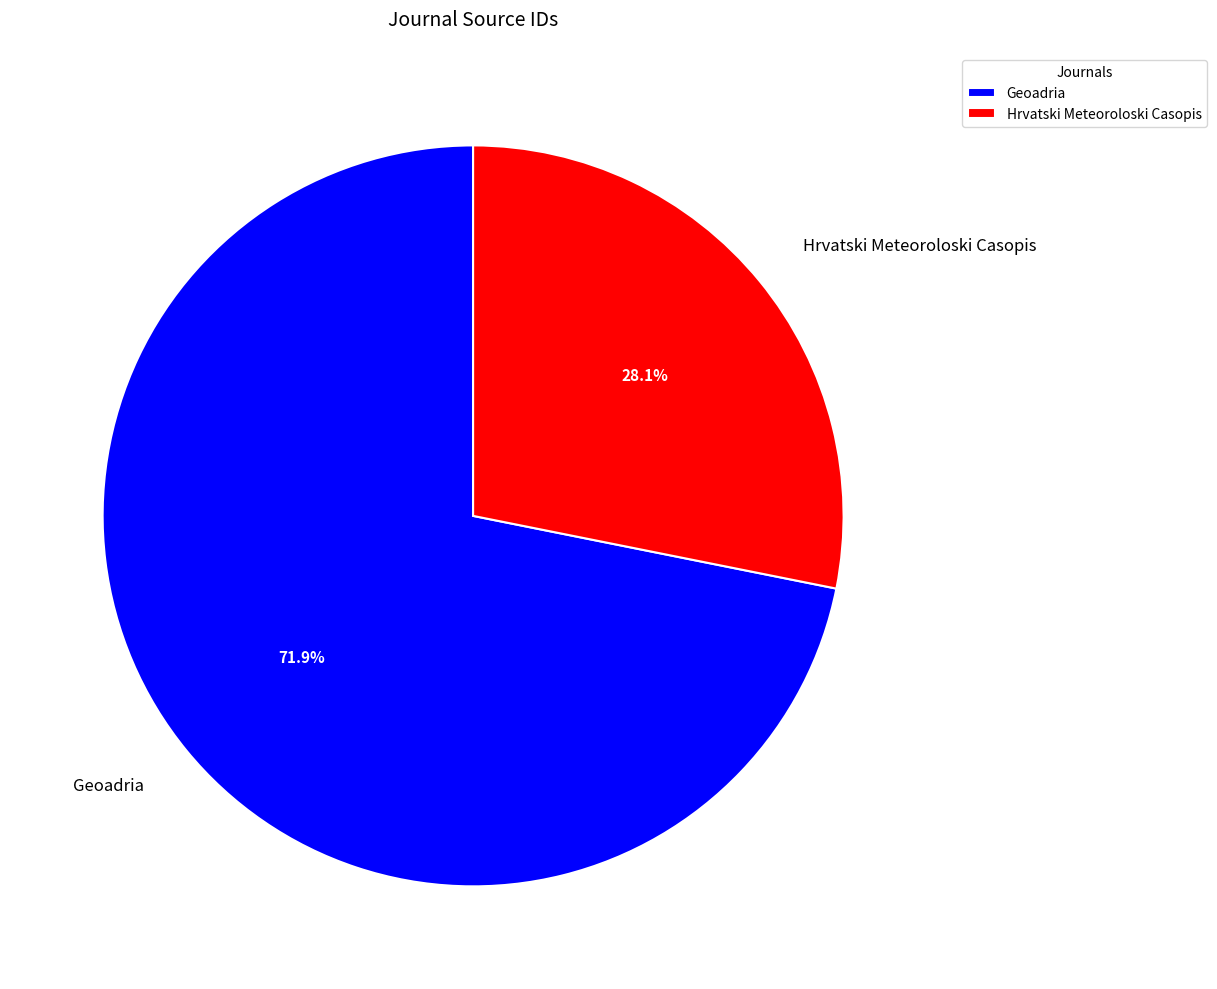

To the nearest percent, what percentage of the pie is Geoadria?

72%